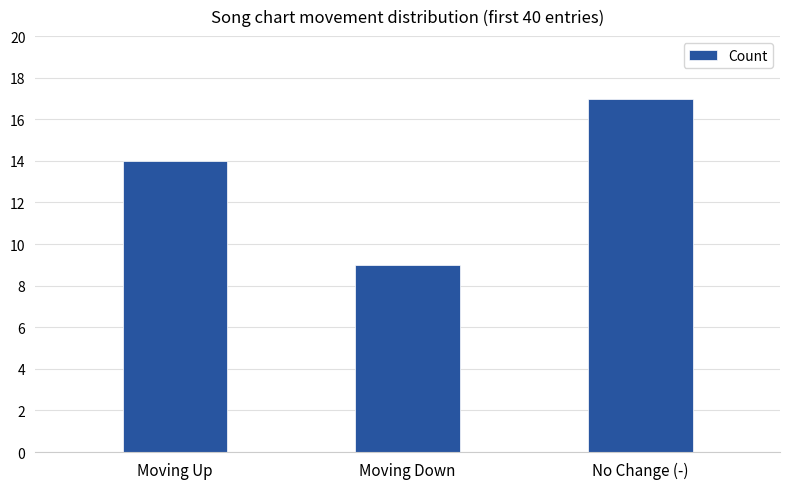

What is the approximate value at Moving Down?

9